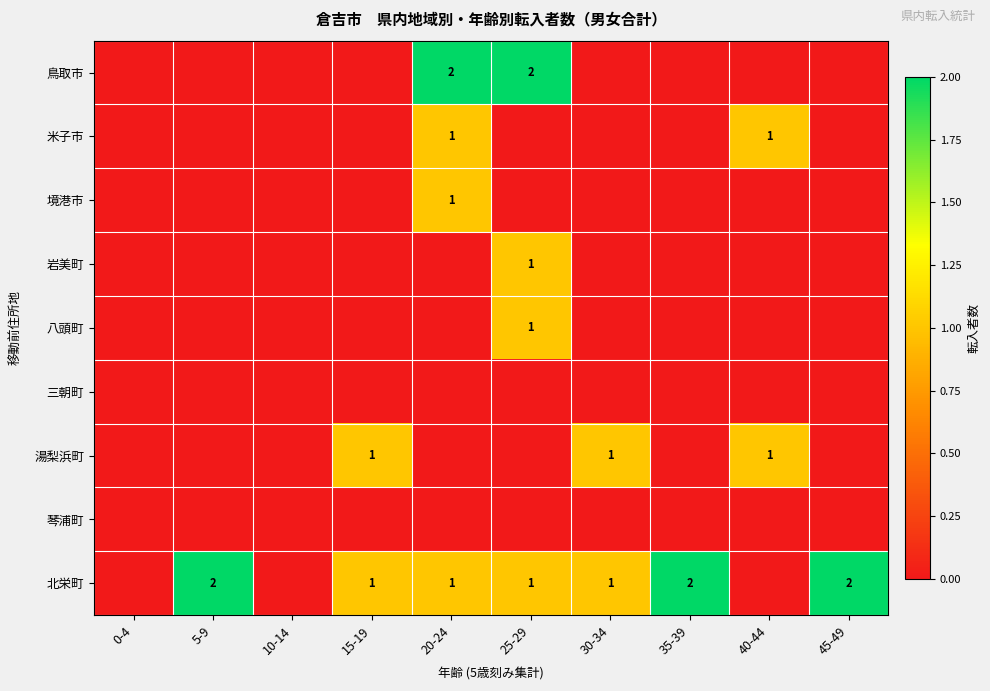

At which category is the sum across all series the highest?

20-24